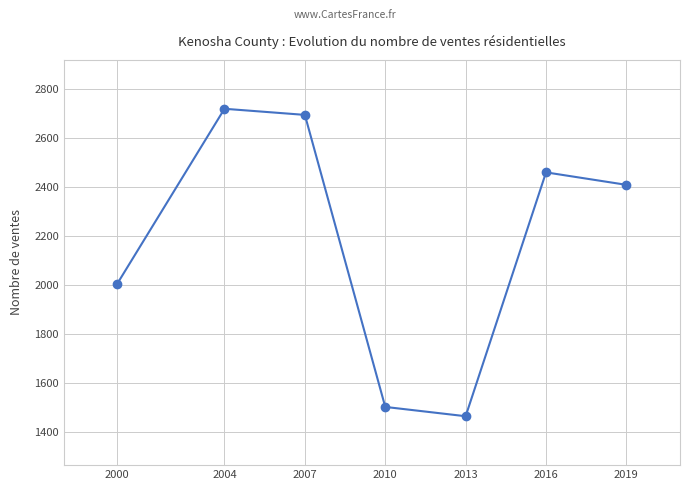

Reading left to right, transcribe all the data shown in this chart.

2000=2005	2004=2720	2007=2695	2010=1501	2013=1463	2016=2460	2019=2409